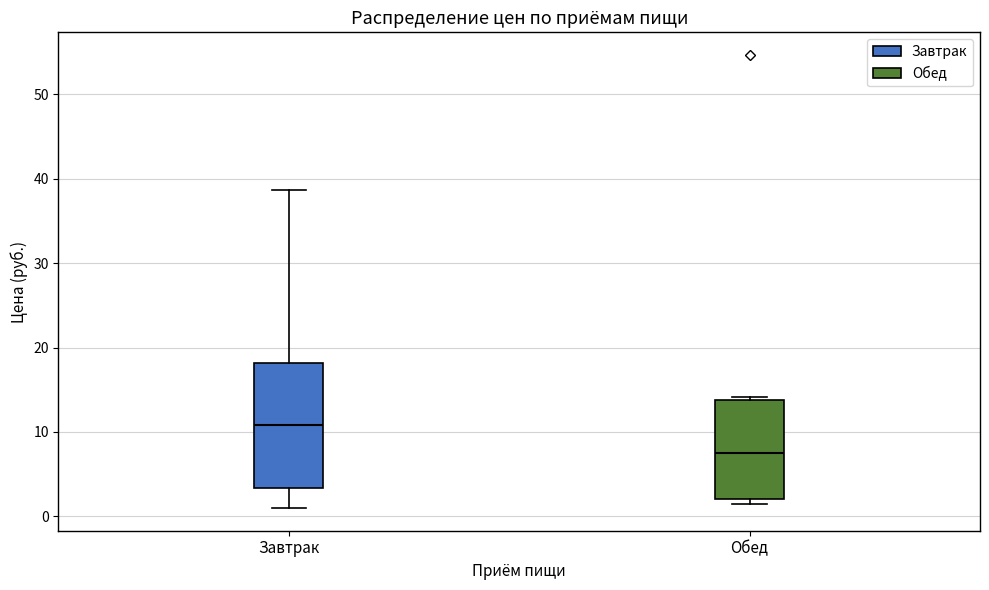

Which box has the highest median line?

Завтрак